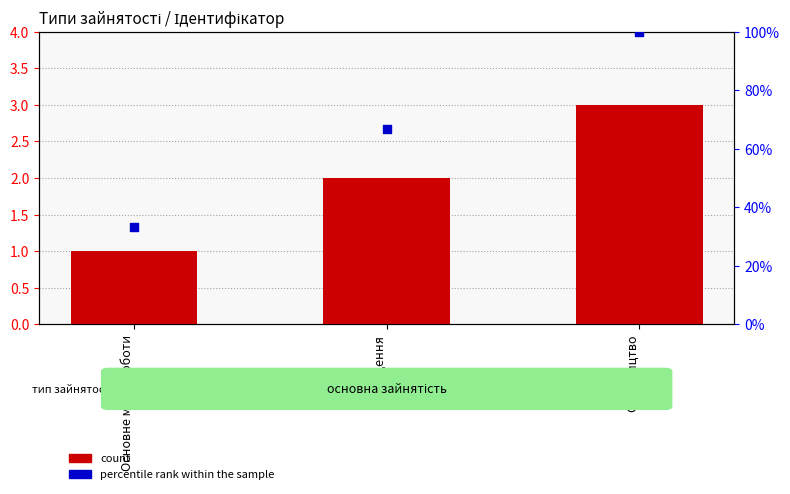

Which series has the largest total across all categories?

percentile rank within the sample